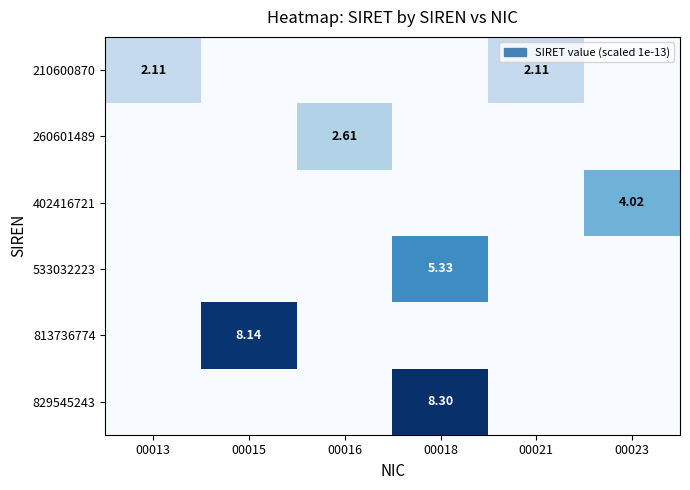

Rank the series by their maximum value, from lowest to highest.

210600870, 260601489, 402416721, 533032223, 813736774, 829545243